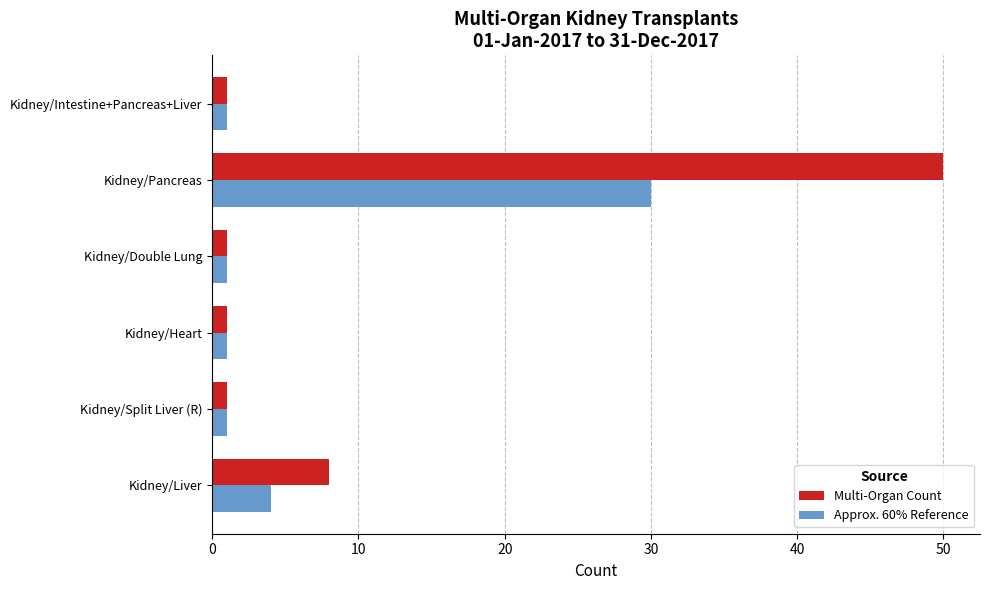

The value of Multi-Organ Count at Kidney/Liver is 14. True or false?

False